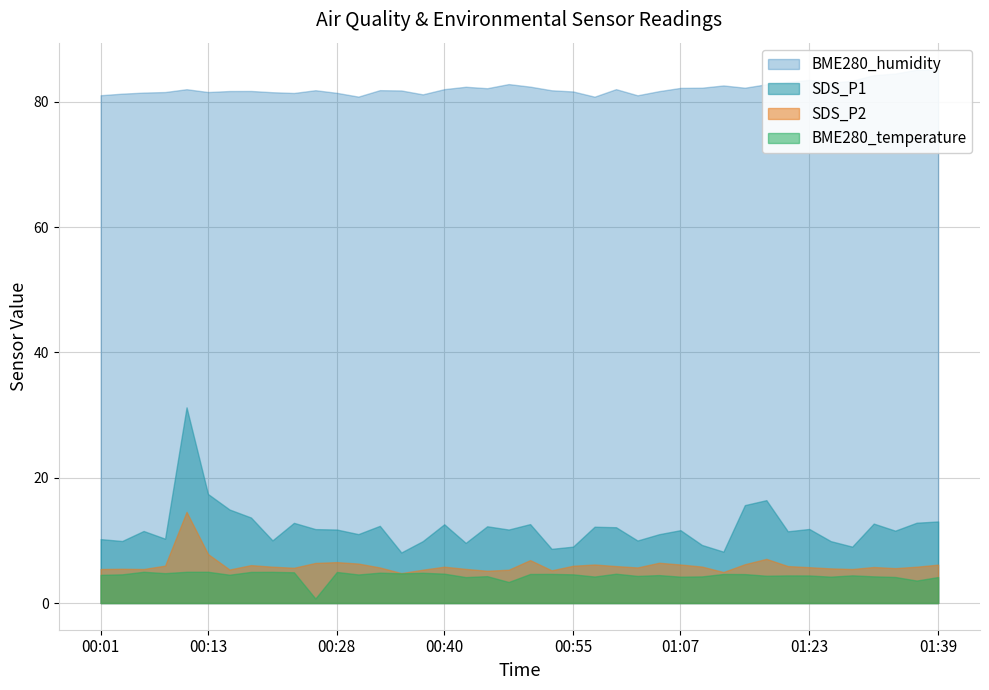

Which series has the largest total across all categories?

BME280_humidity